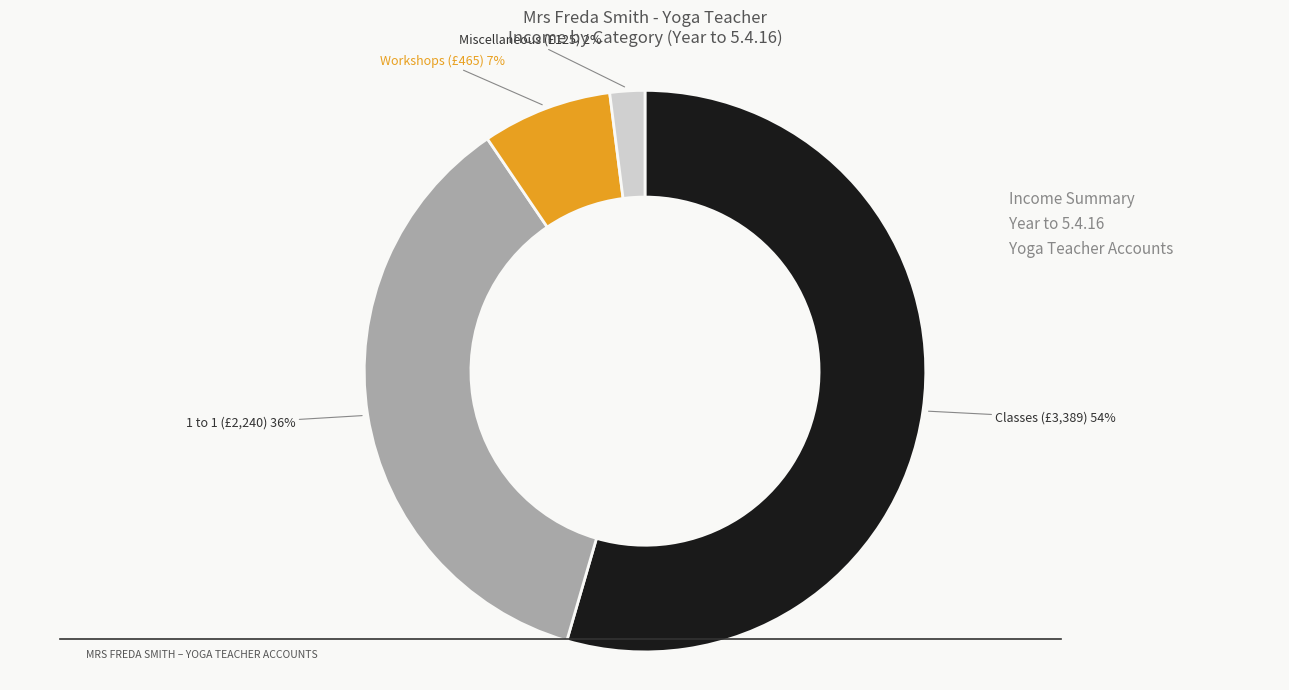

True or false: Miscellaneous accounts for 2% of the total.

True